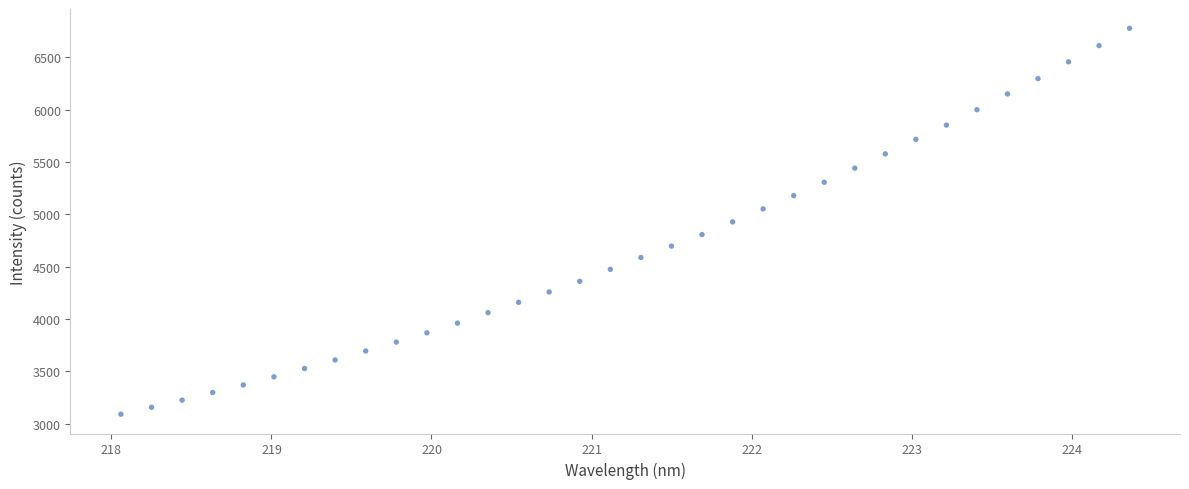

What is the range of X values (max minus min)?

6.3